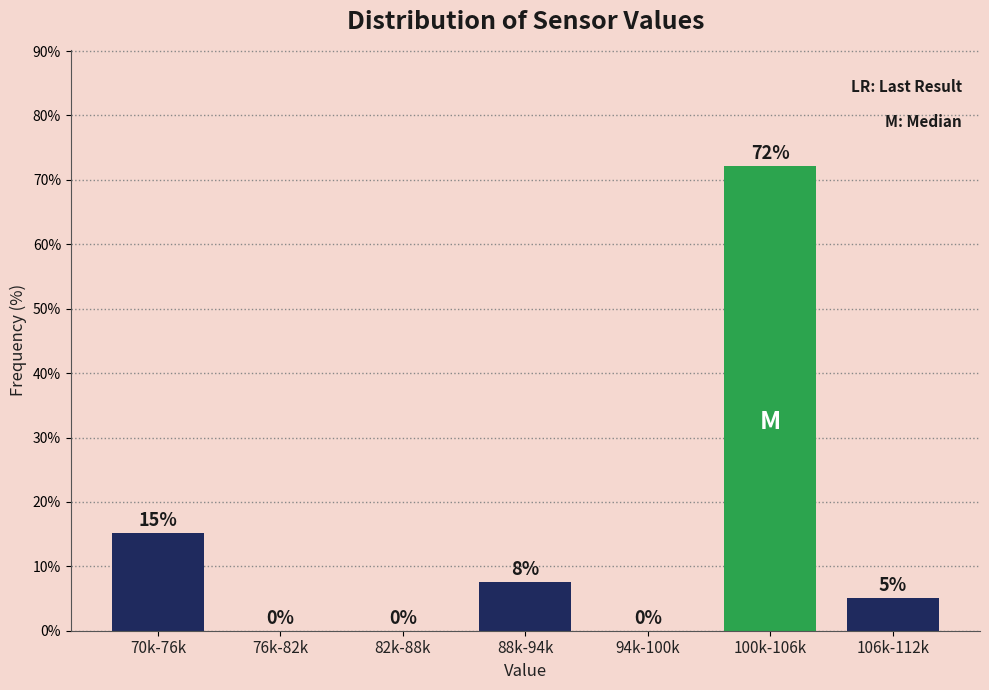

Which has a higher value, 76k-82k or 88k-94k?

88k-94k